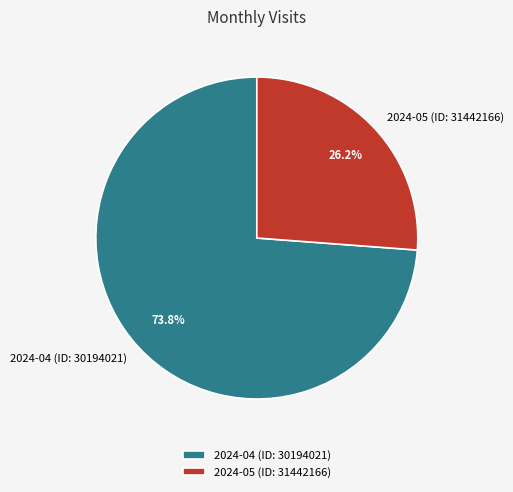

What percentage is the 2024-05 (ID: 31442166) slice, to the nearest percent?

26%